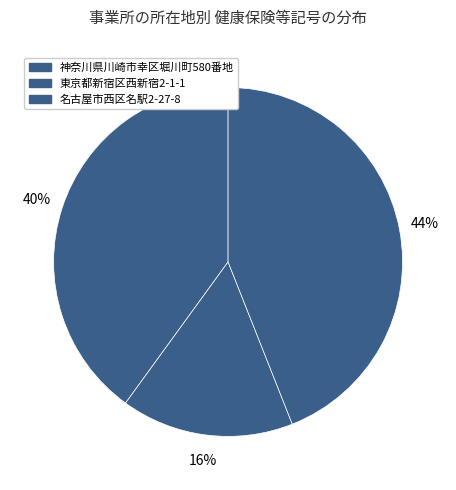

How many slices are in this pie chart?

3